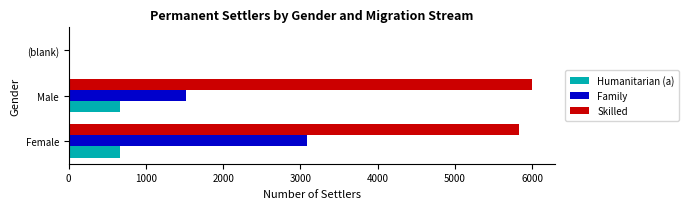

What are all the series names shown in the legend?

Humanitarian (a), Family, Skilled